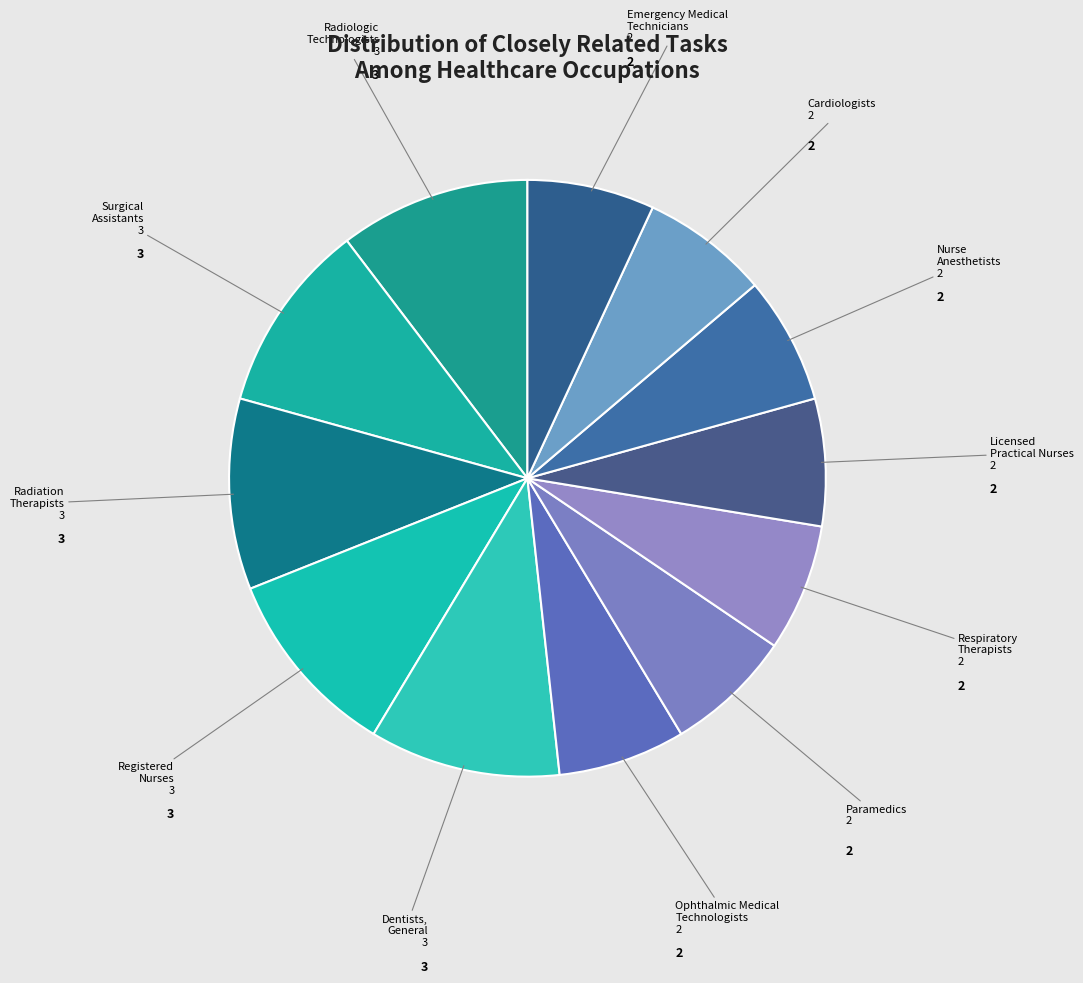

What is the smallest slice in the pie chart?

Ophthalmic Medical Technologists